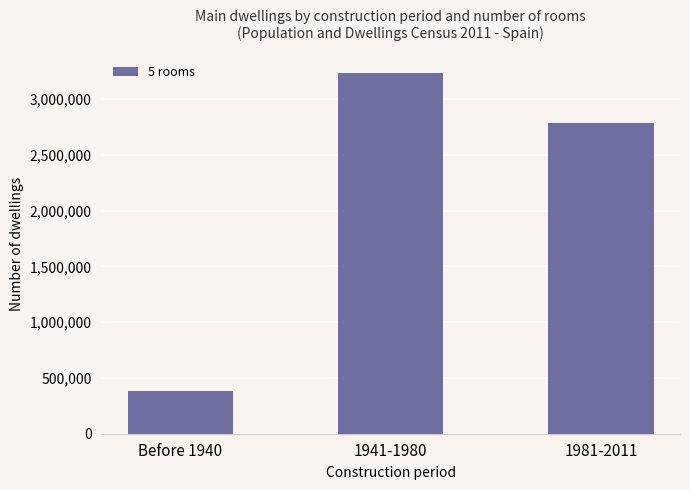

Are the bars grouped side by side (vs. stacked)?

No